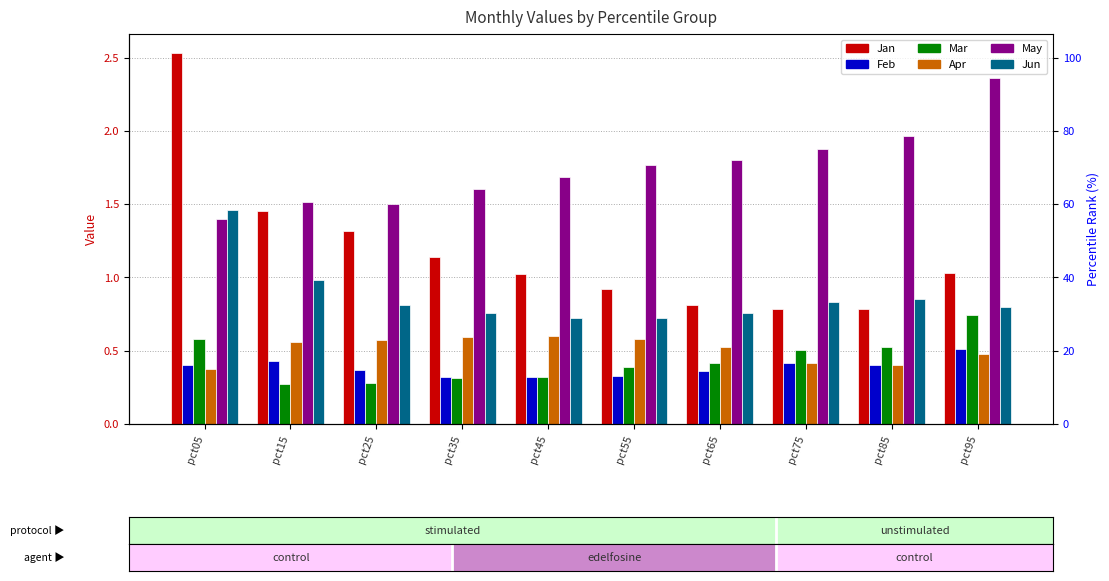

List the labels in order of Jun value, largest first.

pct05, pct15, pct85, pct75, pct25, pct95, pct65, pct35, pct45, pct55